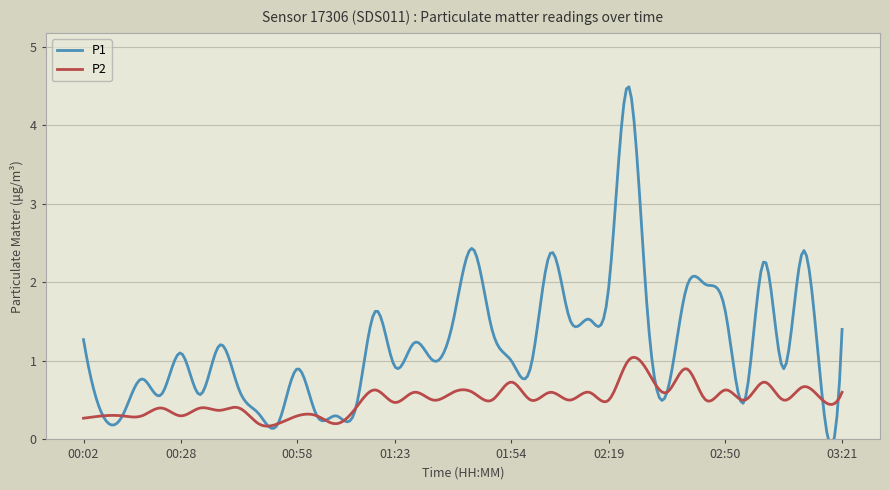

What is the sum of all P1 values?

48.8